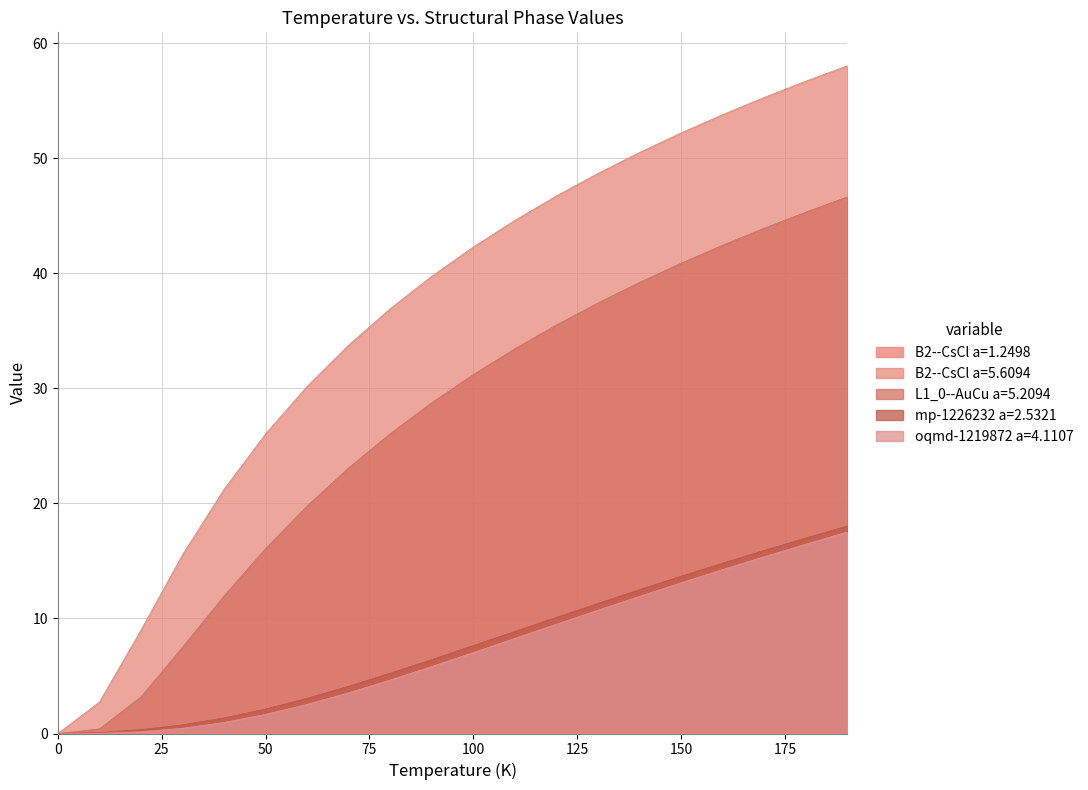

Where does the mp-1226232 a=2.5321 series first go above 7?

100